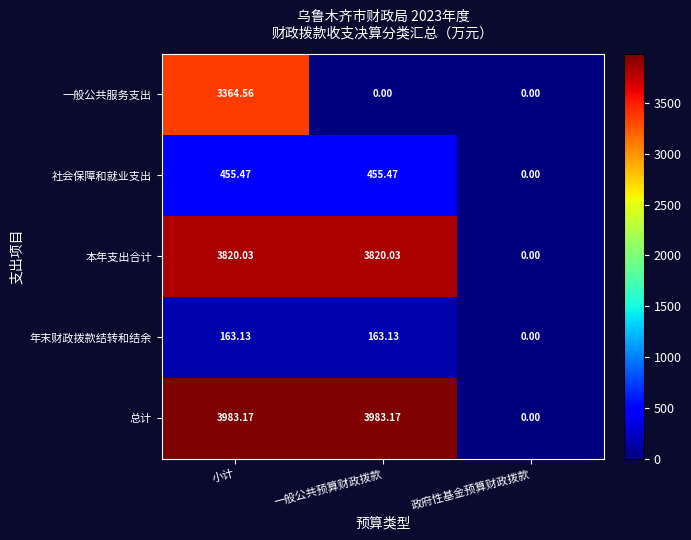

Which series has the largest total across all categories?

总计